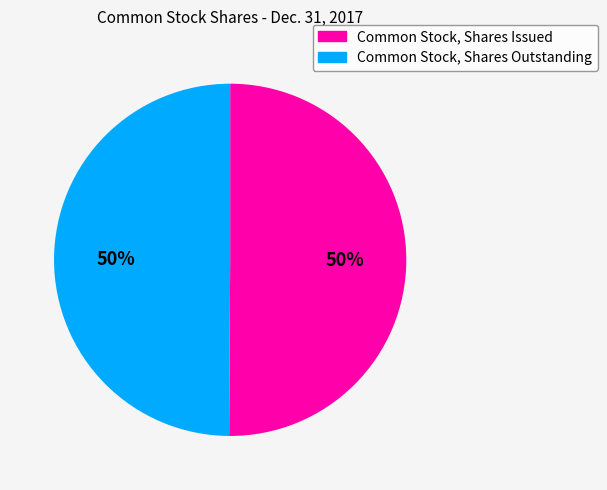

What percentage is the Common Stock, Shares Issued slice, to the nearest percent?

50%